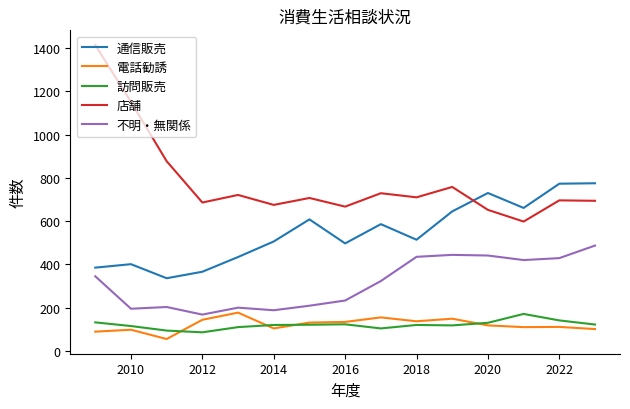

Which series has the largest total across all categories?

店舗